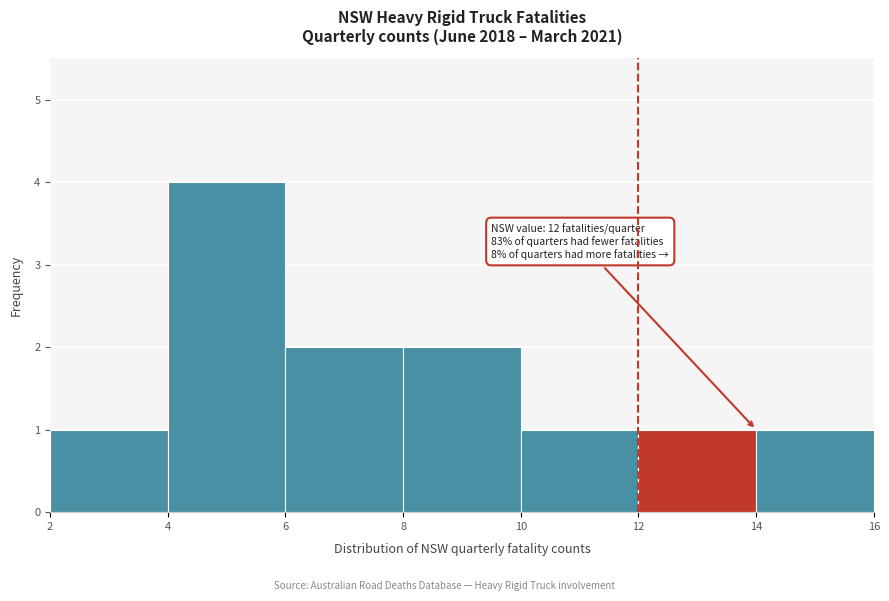

Which range on the x-axis has the tallest bar?

4 to 6